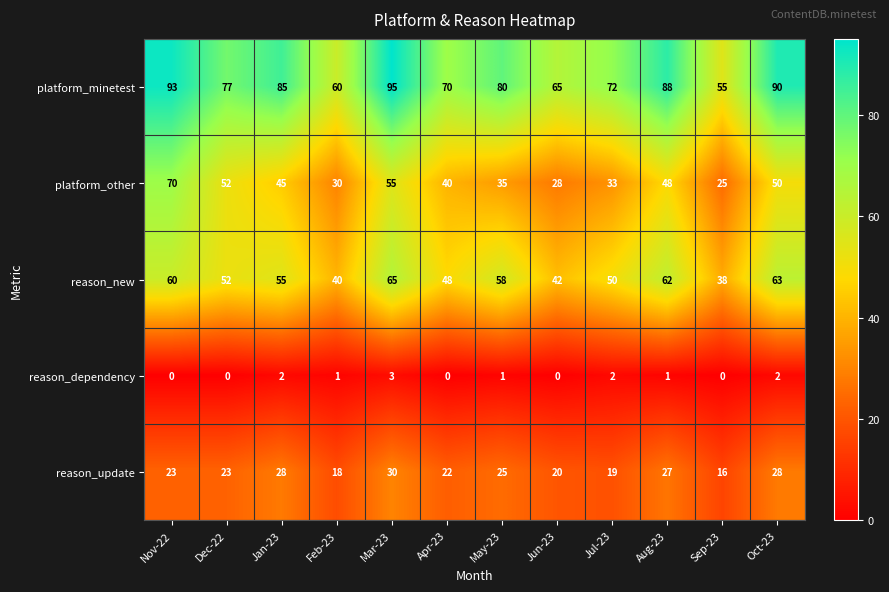

The platform_minetest series shows 65 at Jun-23. True or false?

True